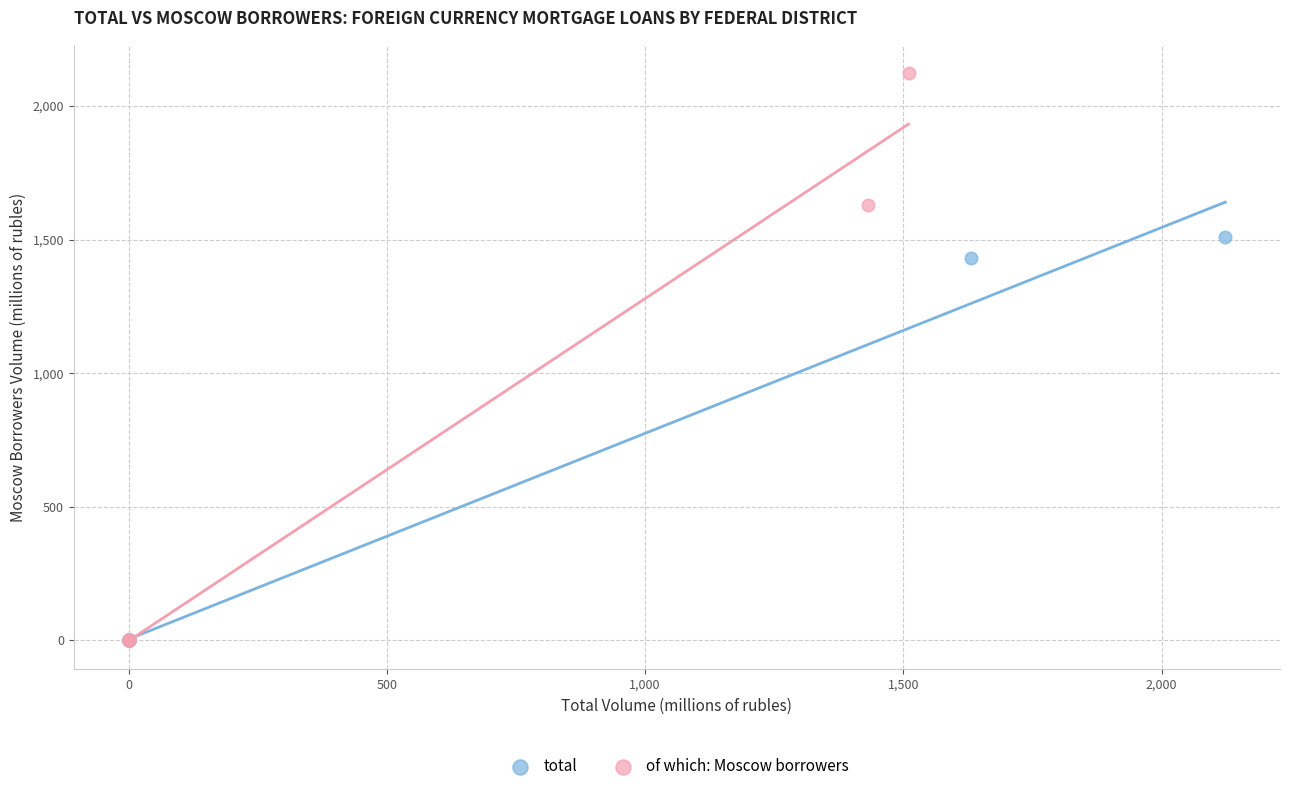

What are all the series names shown in the legend?

total, of which: Moscow borrowers